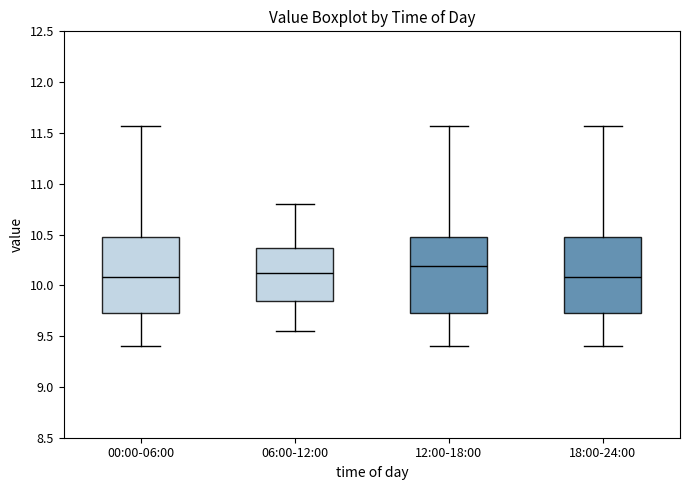

Reading left to right, transcribe this box plot: for each box, give where its median line is, the range the box spans, and where its two whiskers end, as read against the y-axis. The values are not printed on the chart, so give them approximately, as read against the axis.

00:00-06:00: median 10.10, box 9.75 to 10.50, whiskers 9.40 to 11.55
06:00-12:00: median 10.15, box 9.85 to 10.35, whiskers 9.55 to 10.80
12:00-18:00: median 10.20, box 9.75 to 10.50, whiskers 9.40 to 11.55
18:00-24:00: median 10.10, box 9.75 to 10.50, whiskers 9.40 to 11.55